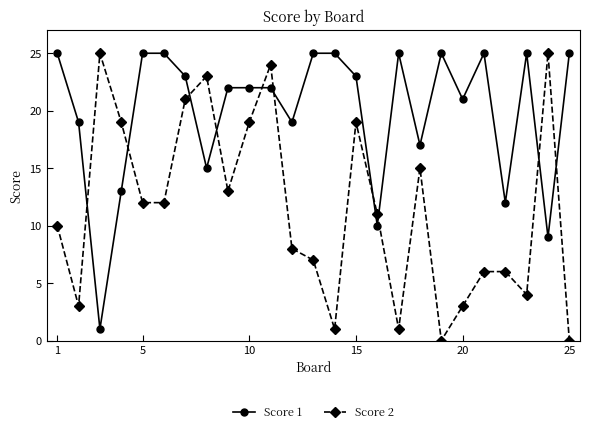

List the series in order of their overall mean, lowest first.

Score 2, Score 1